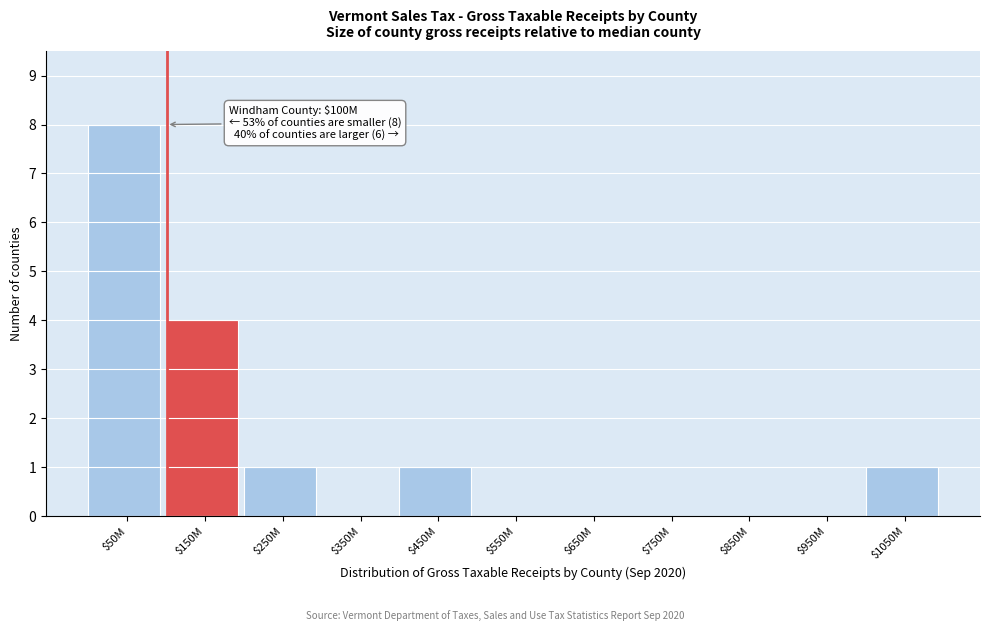

What is the sum of all values?

15